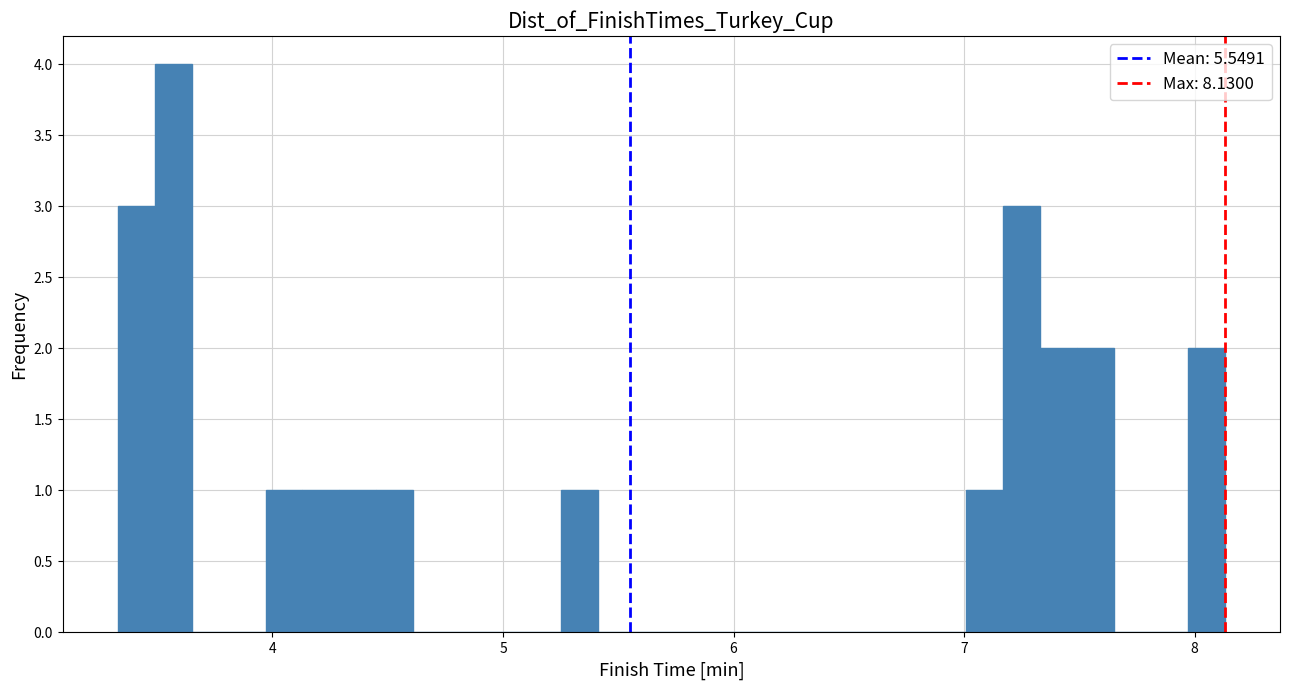

Read against the x-axis, roughly where is the centre of the tallest bar?

3.6